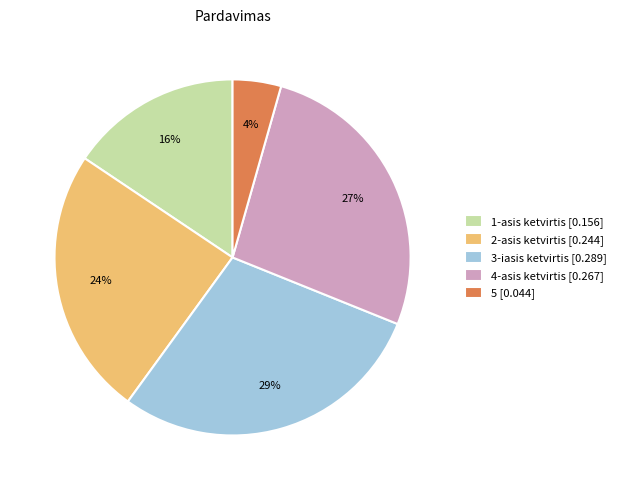

Do 2-asis ketvirtis and 3-iasis ketvirtis together represent more than half of the pie?

Yes